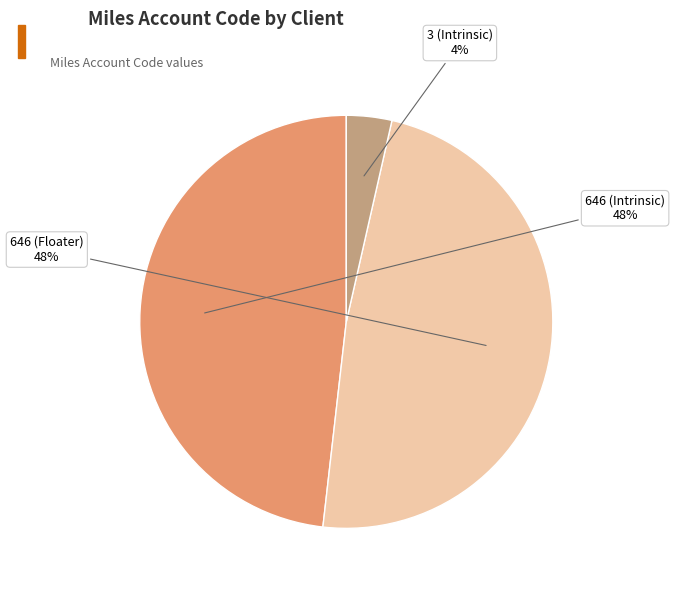

Which slice is the smallest?

3 (Intrinsic)